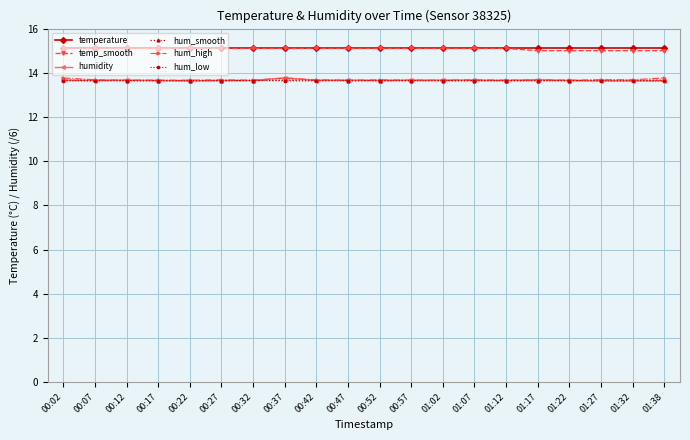

What is the maximum value for hum_low?

13.7